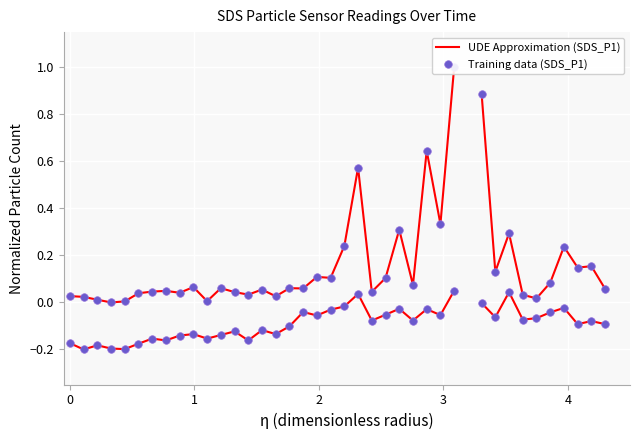

Is the value of UDE Approximation (SDS_P1) at 18 greater than the value of Training data (SDS_P1) at 9?

Yes